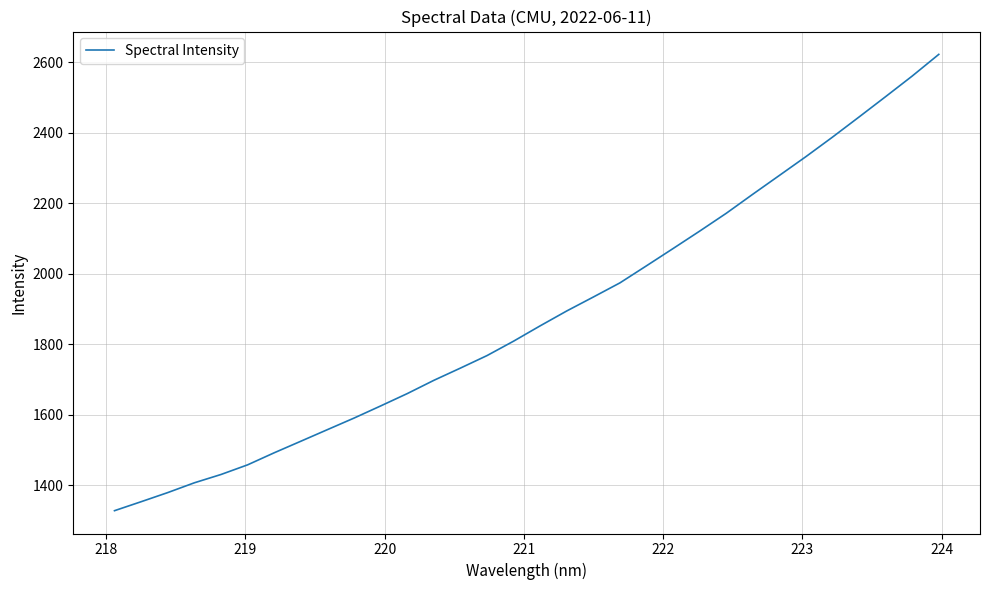

What is the difference between the maximum and minimum values?

1295.1